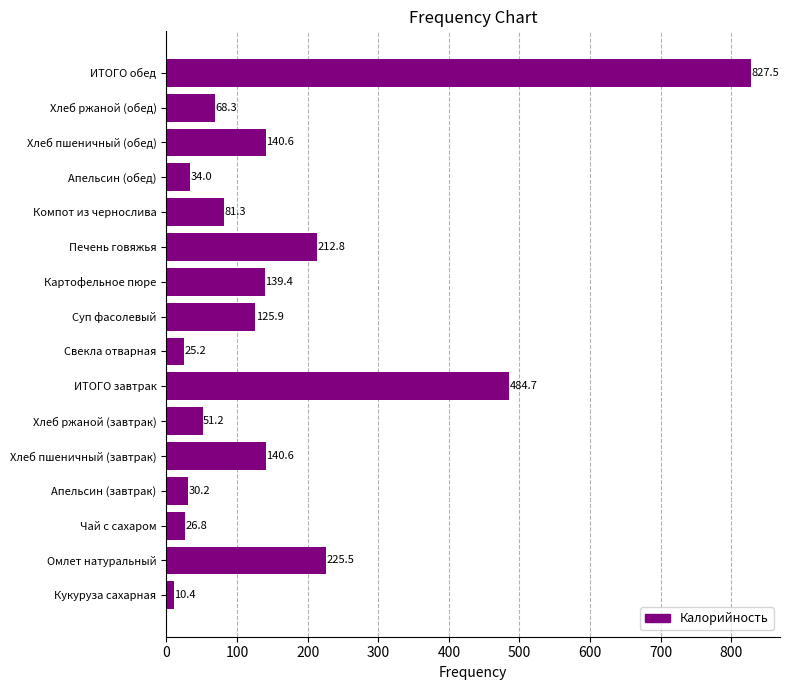

Between Хлеб ржаной (завтрак) and ИТОГО завтрак, which is larger?

ИТОГО завтрак